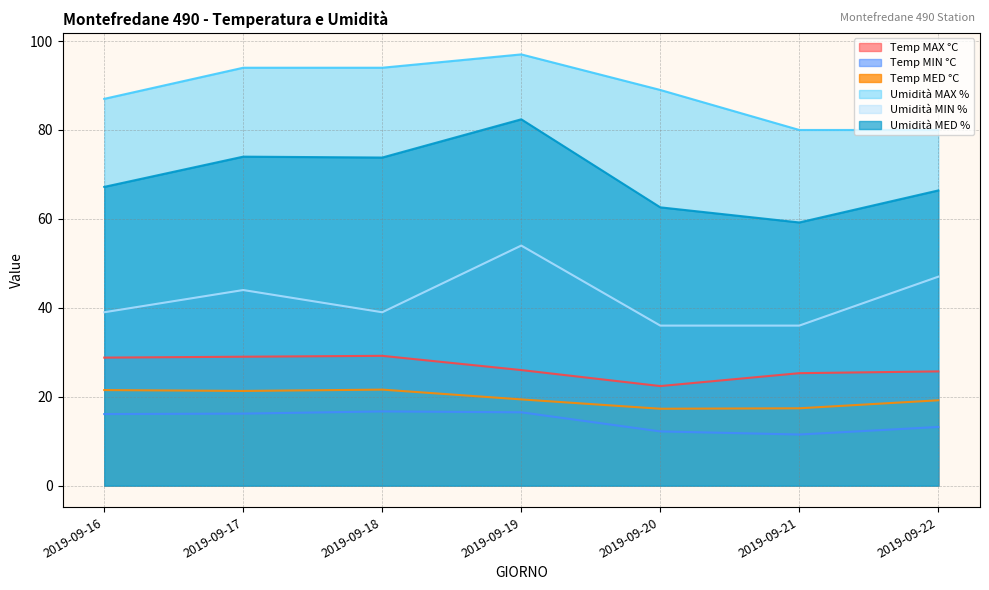

Reading left to right, what are all the values shown in this chart?

Temp MAX °C: 28.8	29.0	29.2	26.0	22.4	25.3	25.7
Temp MIN °C: 16.1	16.2	16.7	16.5	12.2	11.5	13.2
Temp MED °C: 21.5	21.3	21.6	19.4	17.3	17.4	19.2
Umidità MAX %: 87.0	94.0	94.0	97.0	89.0	80.0	80.0
Umidità MIN %: 39.0	44.0	39.0	54.0	36.0	36.0	47.0
Umidità MED %: 67.2	74.0	73.8	82.4	62.6	59.2	66.4